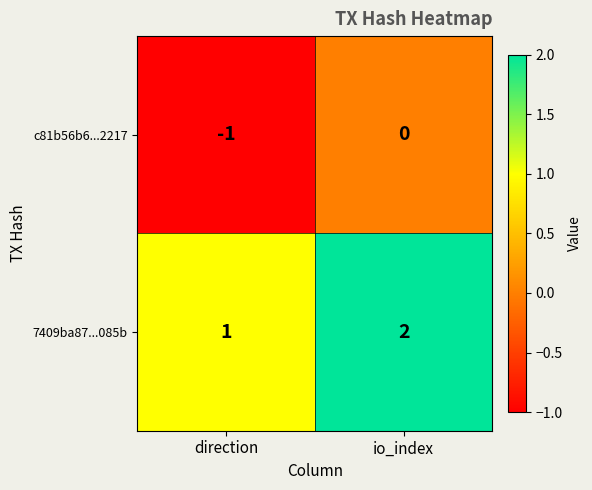

At which category is the sum across all series the highest?

io_index